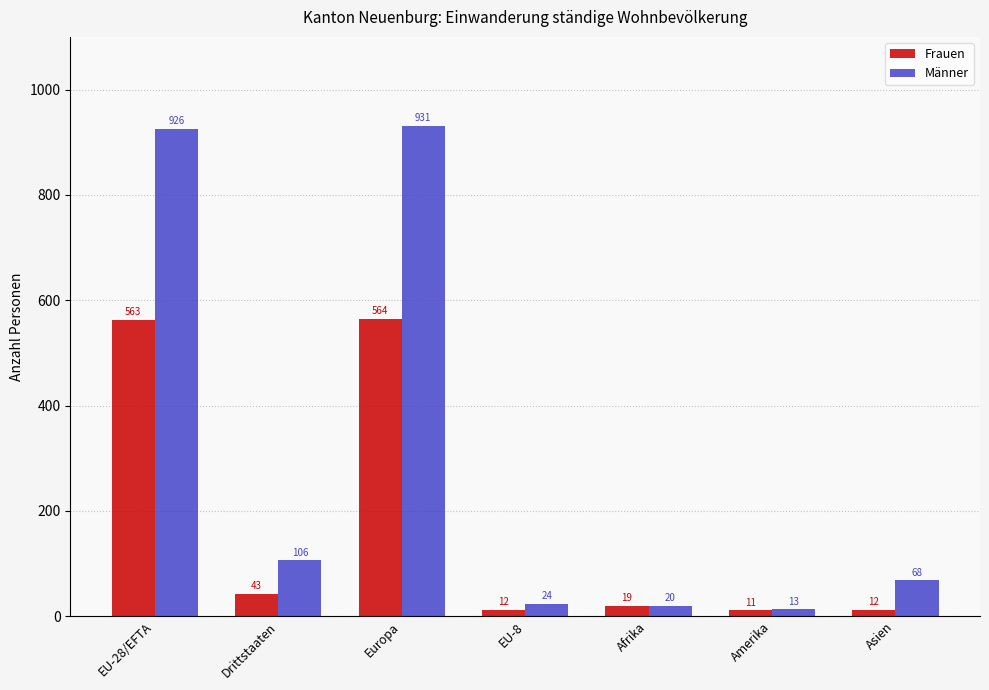

How many data points does each series have?

7